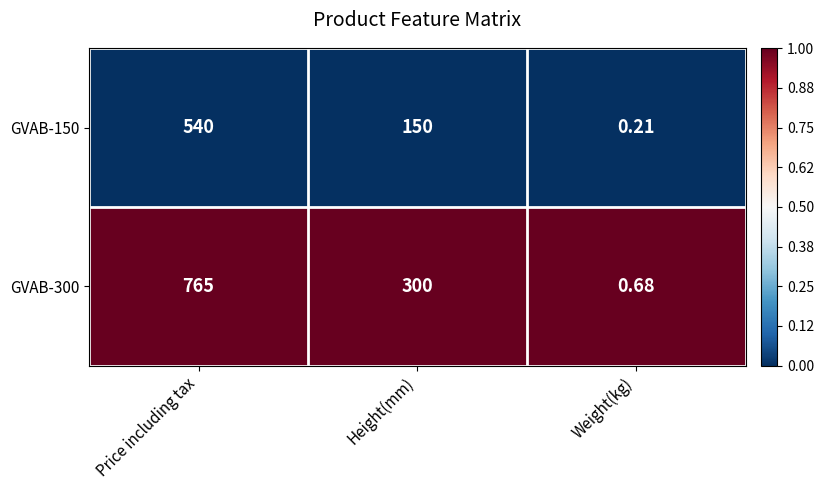

At which category does the chart reach its peak across all series?

Price including tax